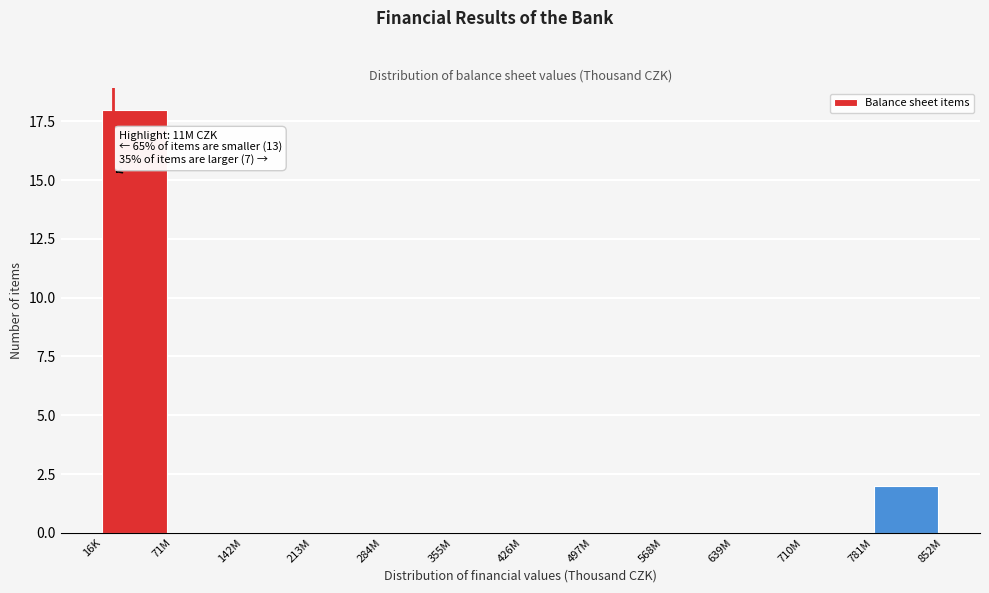

Reading left to right, extract all data points from this chart.

16K=18	71M=0	142M=0	213M=0	284M=0	355M=0	426M=0	497M=0	568M=0	639M=0	710M=0	781M=2